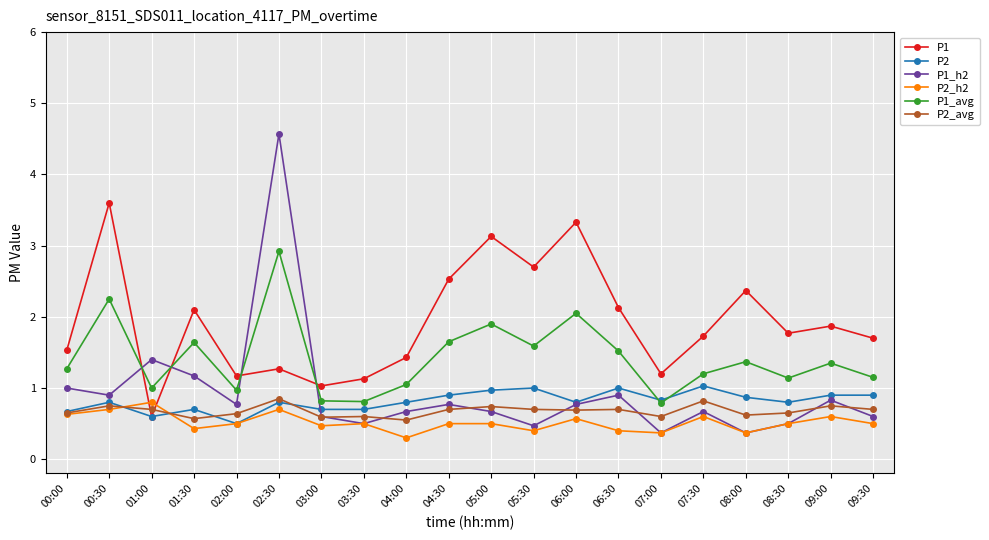

Is the value of P1 at 08:30 greater than the value of P2_avg at 05:30?

Yes